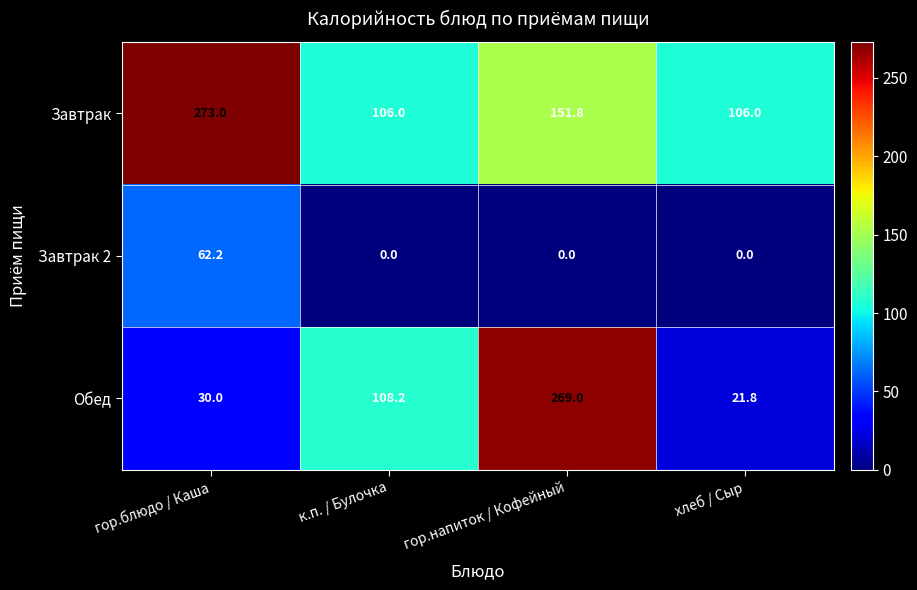

What is the highest value of the Завтрак series?

273.0